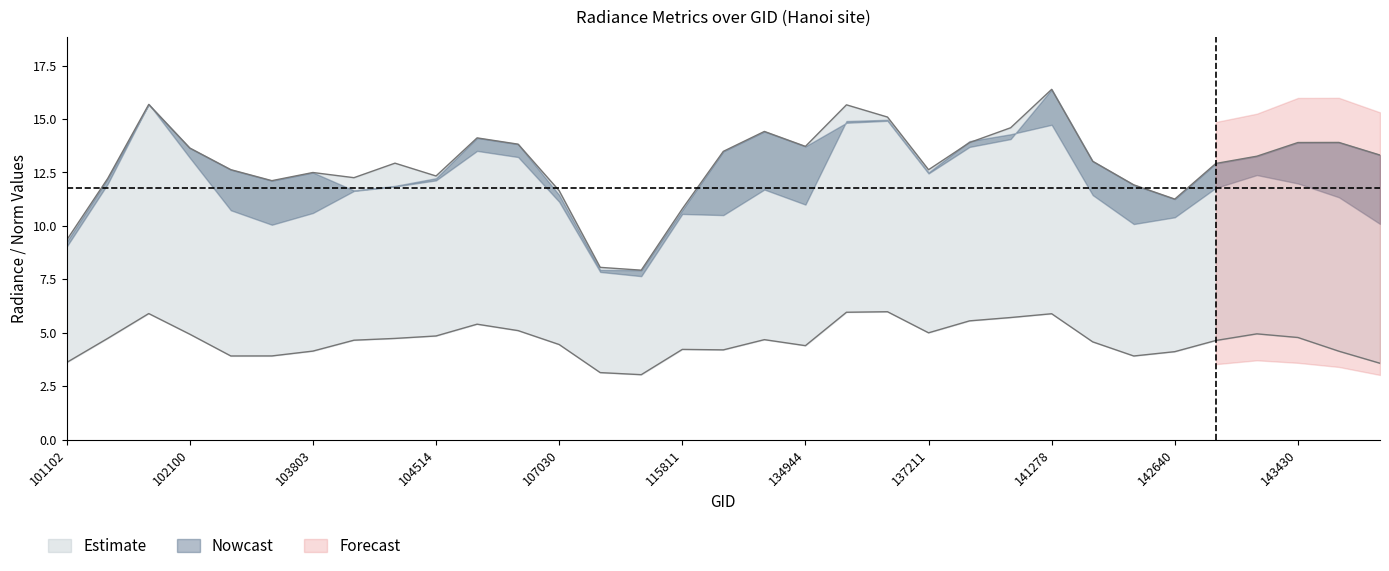

At which category does dnbrad reach its first local peak?

101849